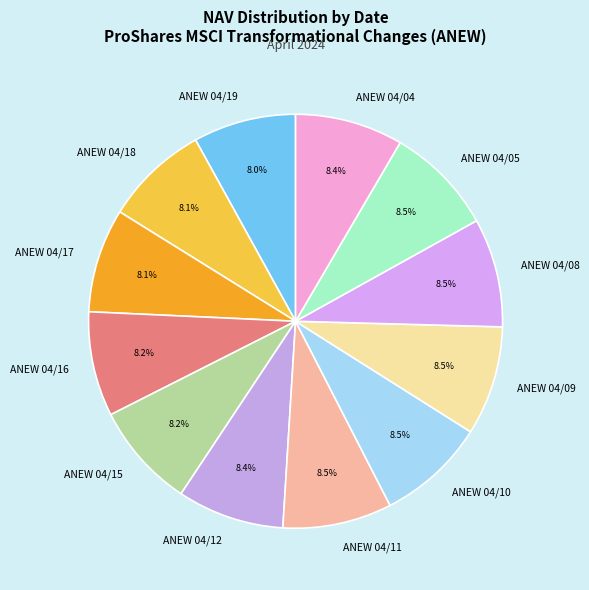

Does any single category account for the majority?

No